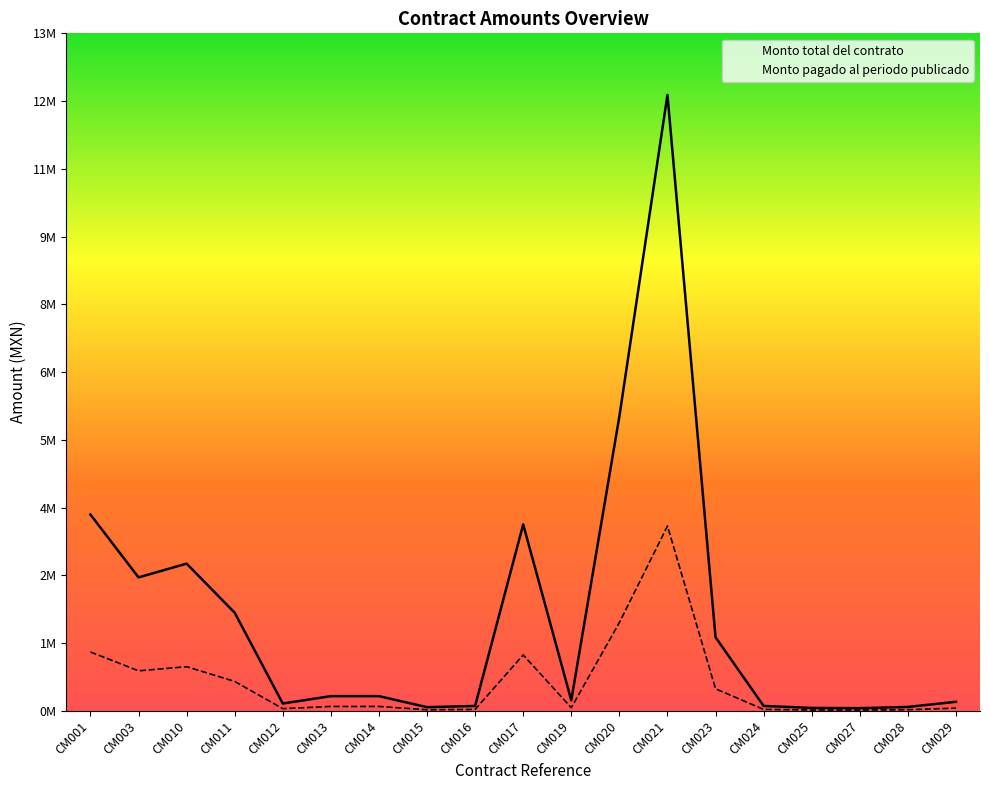

True or false: Monto pagado al periodo publicado and Monto total del contrato intersect in this chart.

False